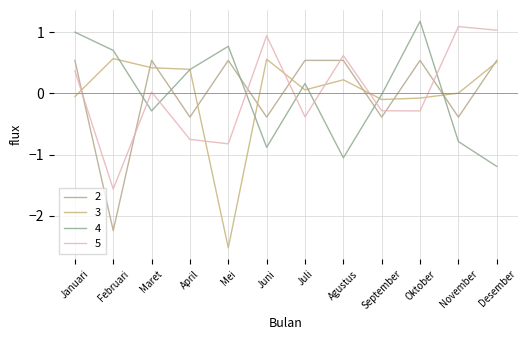

How many series are shown in this chart?

4